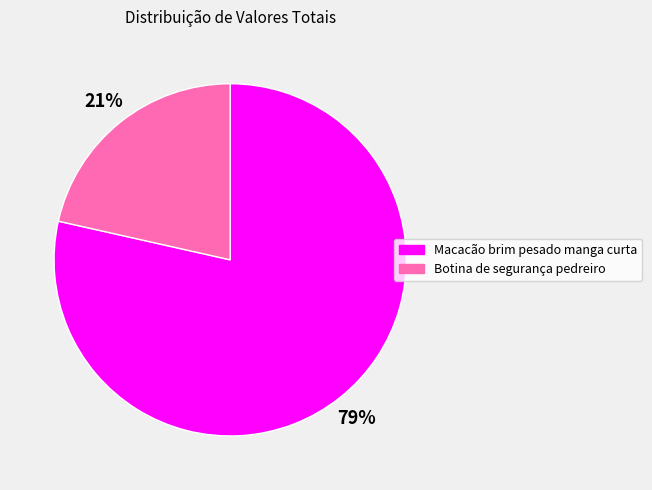

What is the largest slice in the pie chart?

Macacão brim pesado manga curta